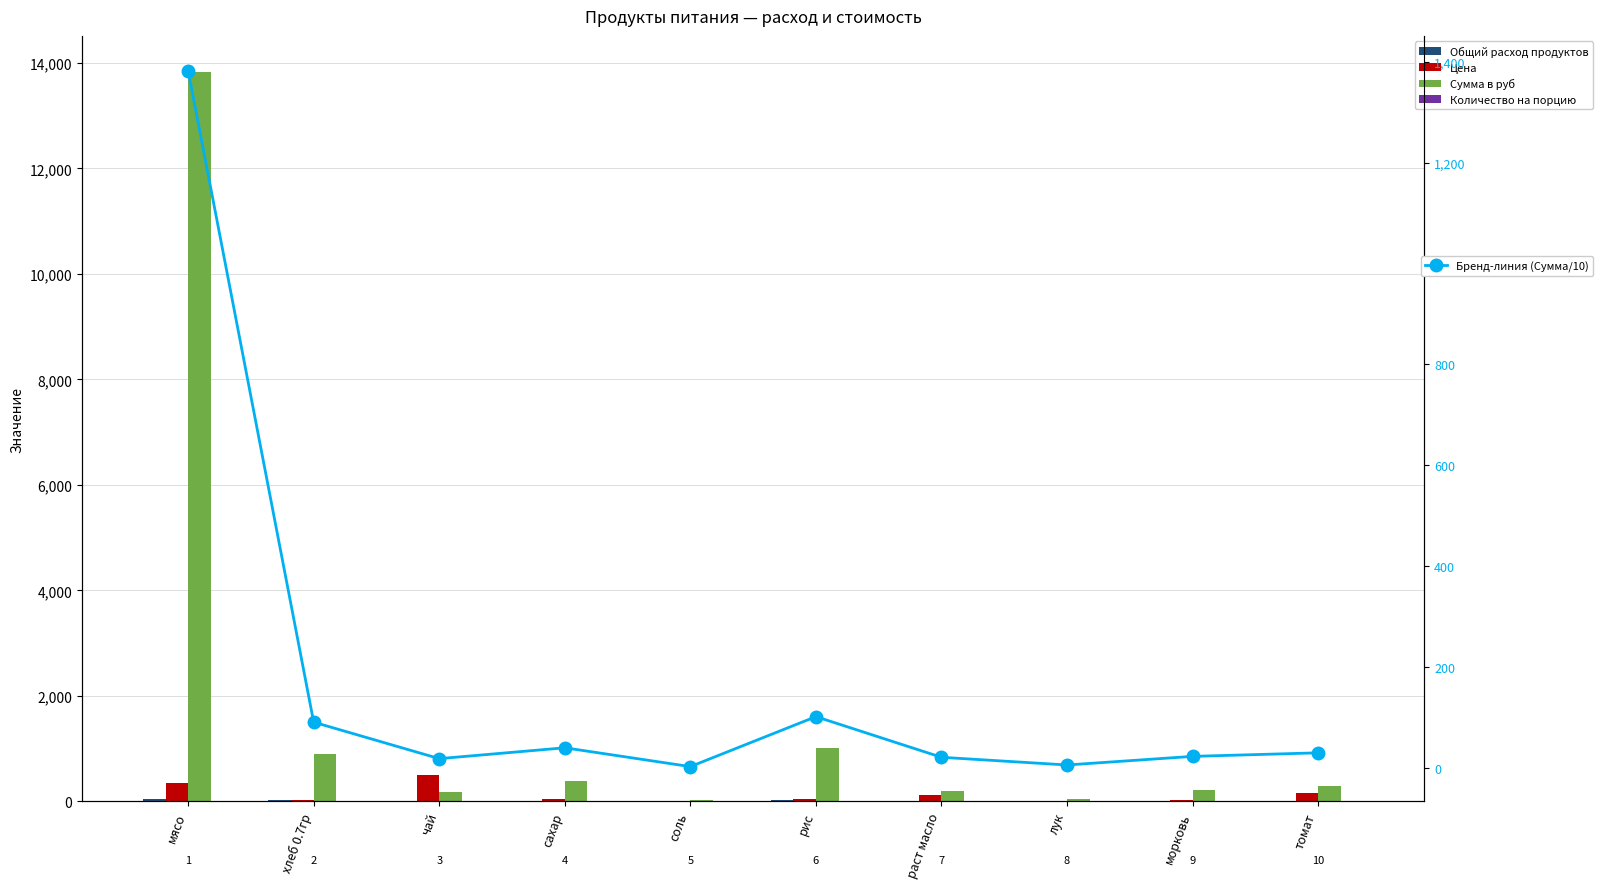

What is the difference between the maximum and minimum values in the Цена series?

488.0